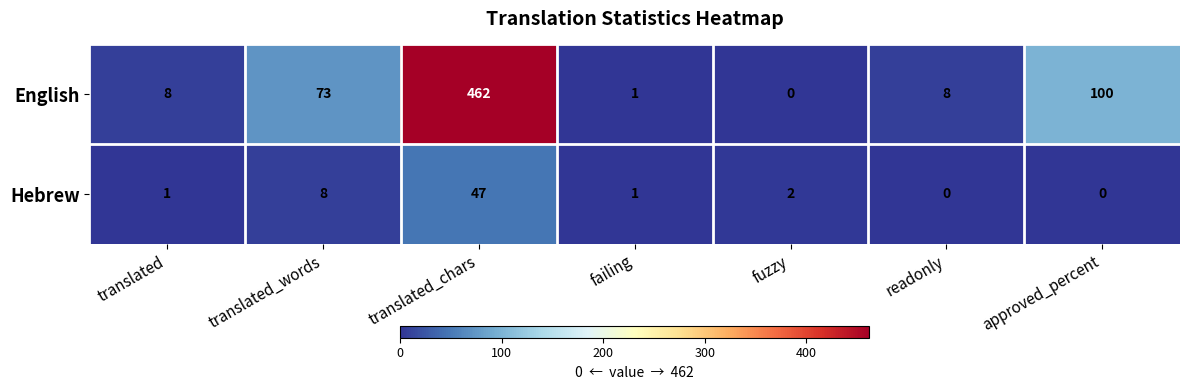

What is the approximate value of Hebrew at translated_chars?

47